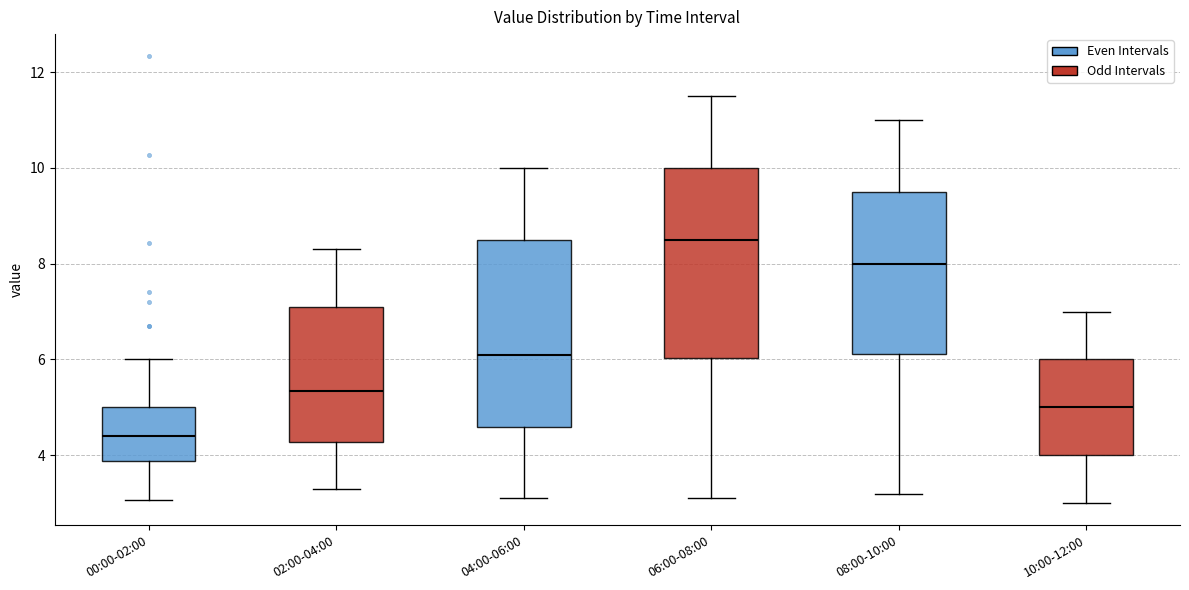

Reading left to right, transcribe this box plot: for each box, give where its median line is, the range the box spans, and where its two whiskers end, as read against the y-axis. The values are not printed on the chart, so give them approximately, as read against the axis.

00:00-02:00: median 4.4, box 3.8 to 5.0, whiskers 3.0 to 6.0
02:00-04:00: median 5.4, box 4.2 to 7.2, whiskers 3.4 to 8.4
04:00-06:00: median 6.2, box 4.6 to 8.6, whiskers 3.2 to 10.0
06:00-08:00: median 8.6, box 6.0 to 10.0, whiskers 3.2 to 11.6
08:00-10:00: median 8.0, box 6.2 to 9.6, whiskers 3.2 to 11.0
10:00-12:00: median 5.0, box 4.0 to 6.0, whiskers 3.0 to 7.0